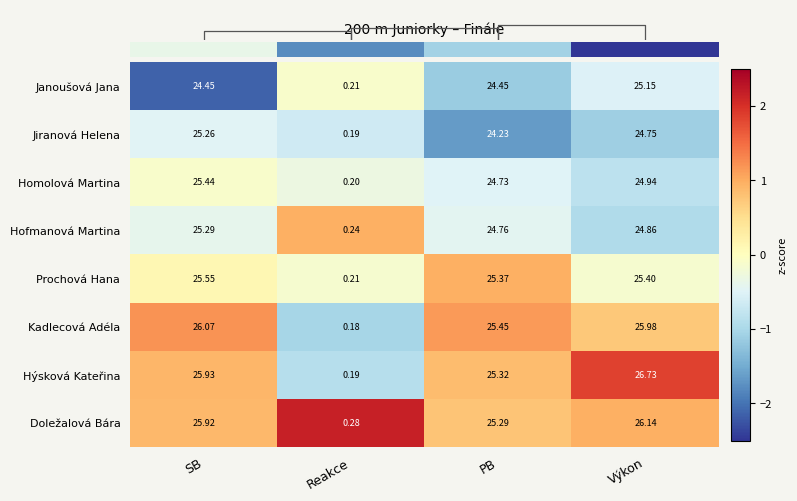

Which category has the highest value in the Janoušová Jana series?

Výkon